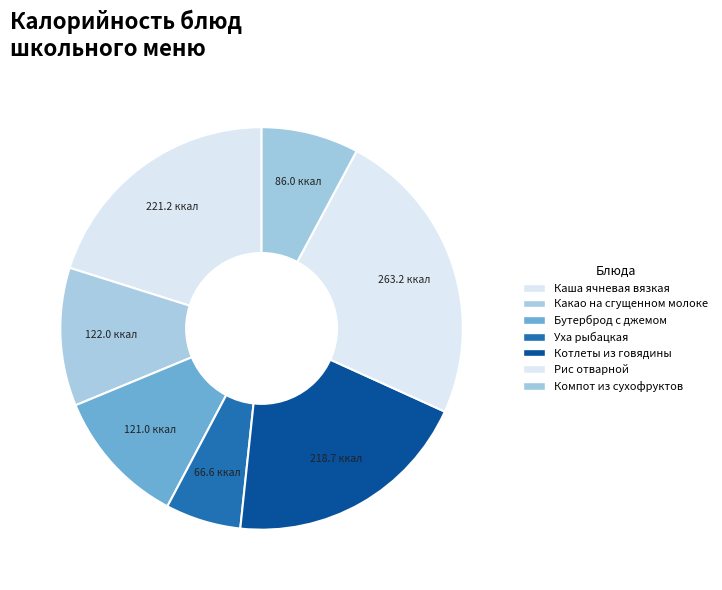

To the nearest percent, what percentage of the pie is Уха рыбацкая?

6%